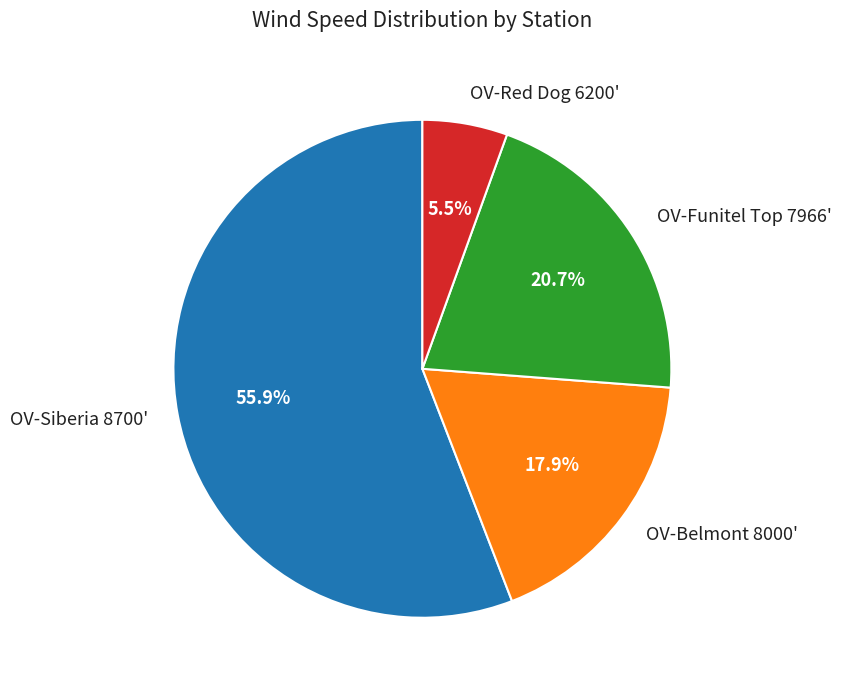

Count the number of slices in the pie.

4